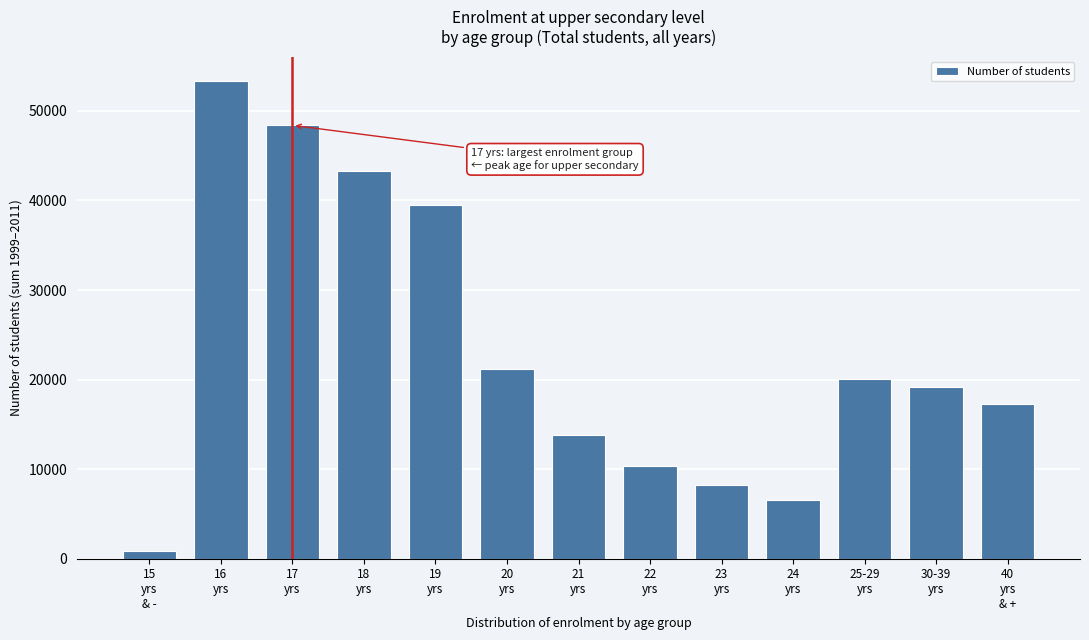

Reading right to left, list all the values displayed in this chart.

17278	19135	20107	6540	8286	10332	13861	21162	39548	43286	48391	53377	866